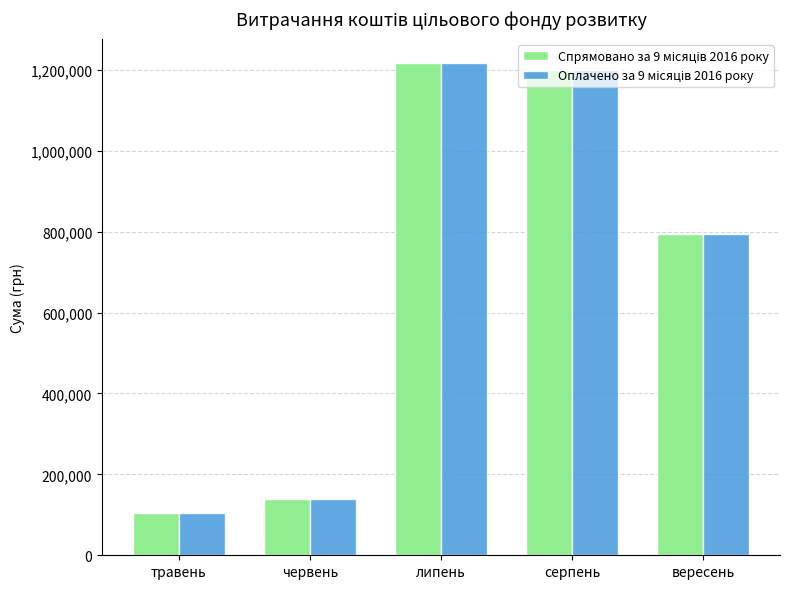

What is the greatest value displayed?

1215994.5